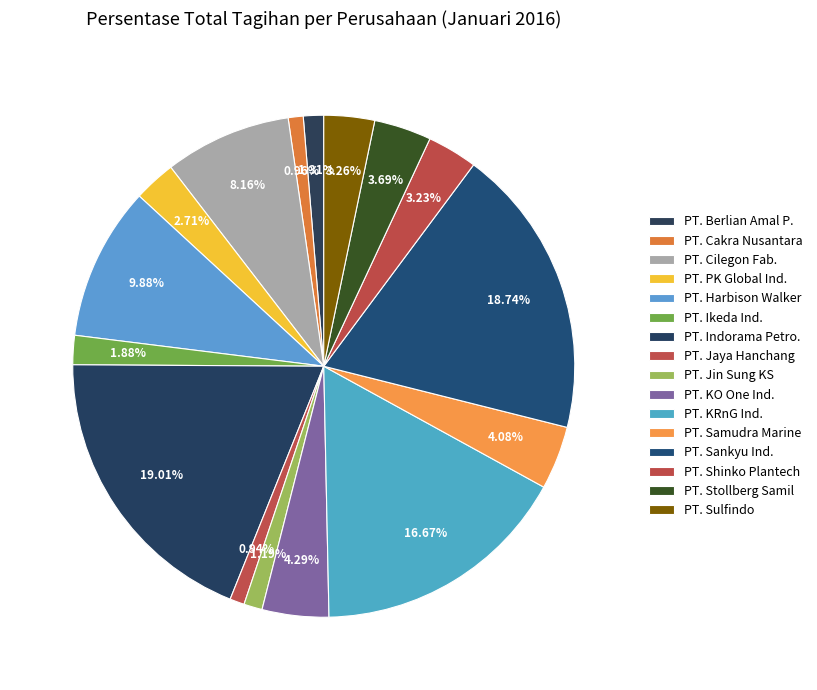

Which category has the biggest portion of the pie?

PT. Indorama Petrochem